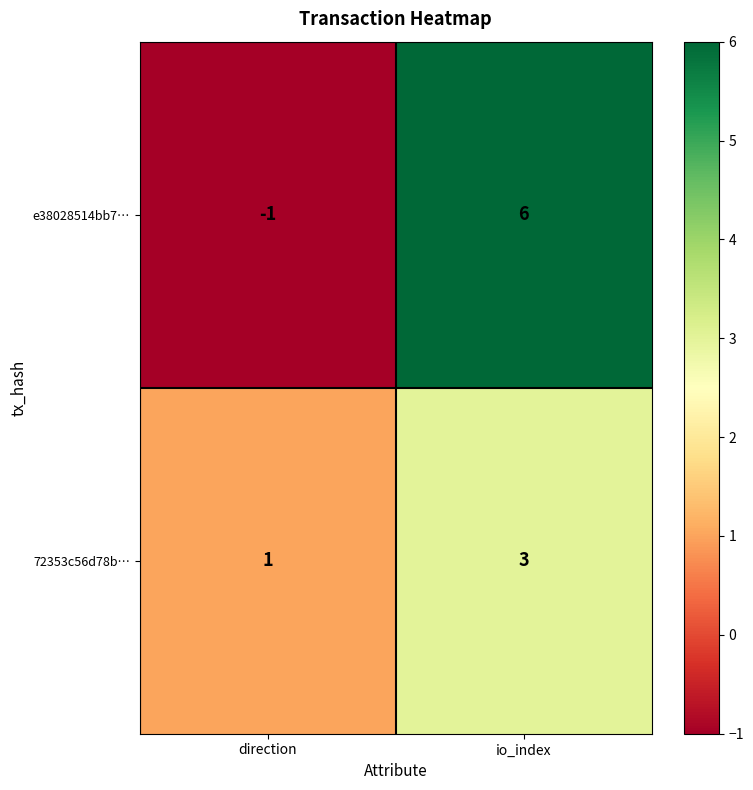

What is the difference between the e38028514bb7… values at direction and io_index?

7